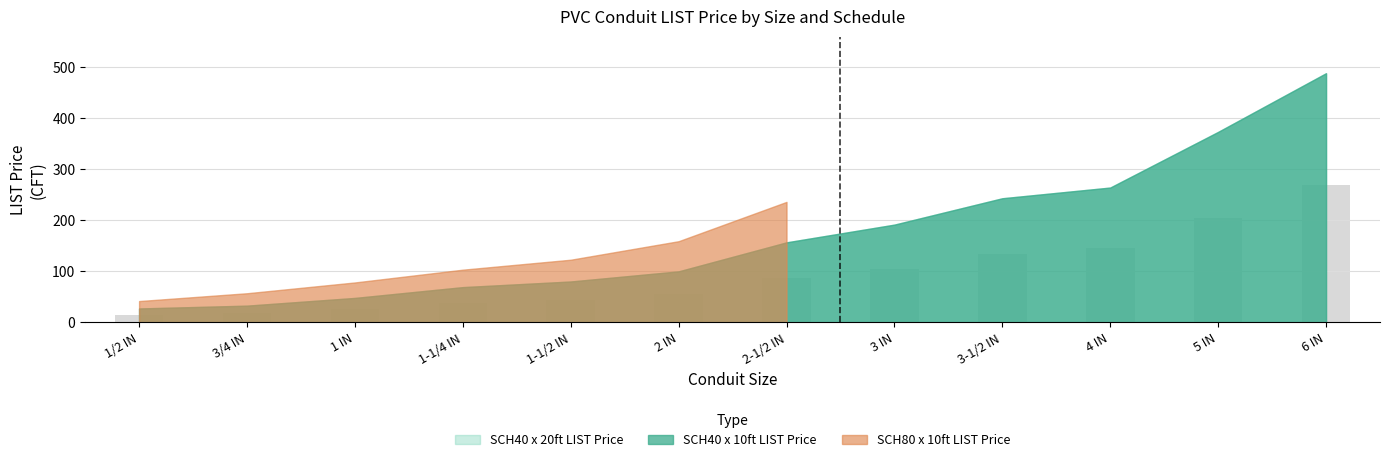

Are the bars grouped side by side (vs. stacked)?

No